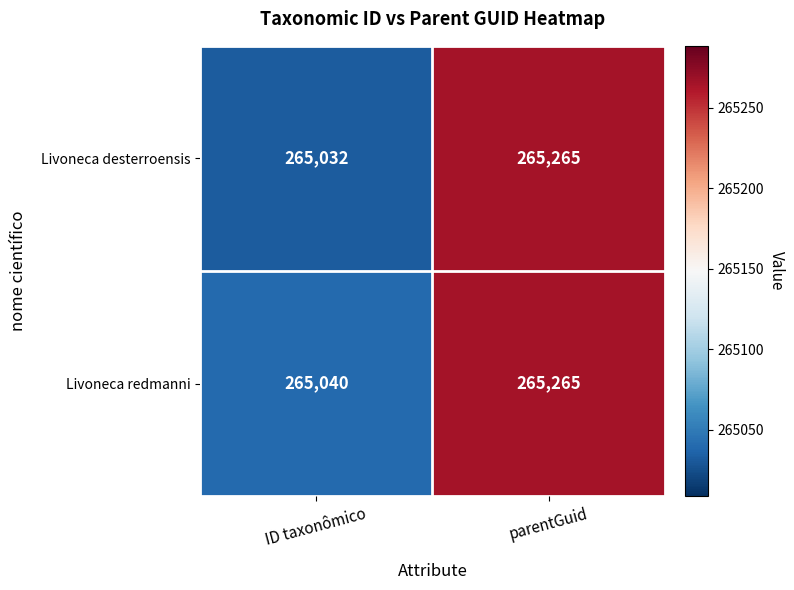

What value does the Livoneca desterroensis series have at ID taxonômico, to the nearest 50?

265050